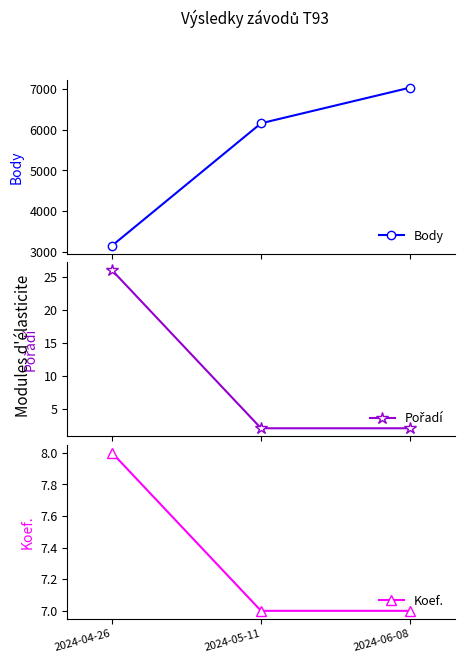

What position from the left is 2024-04-26?

1